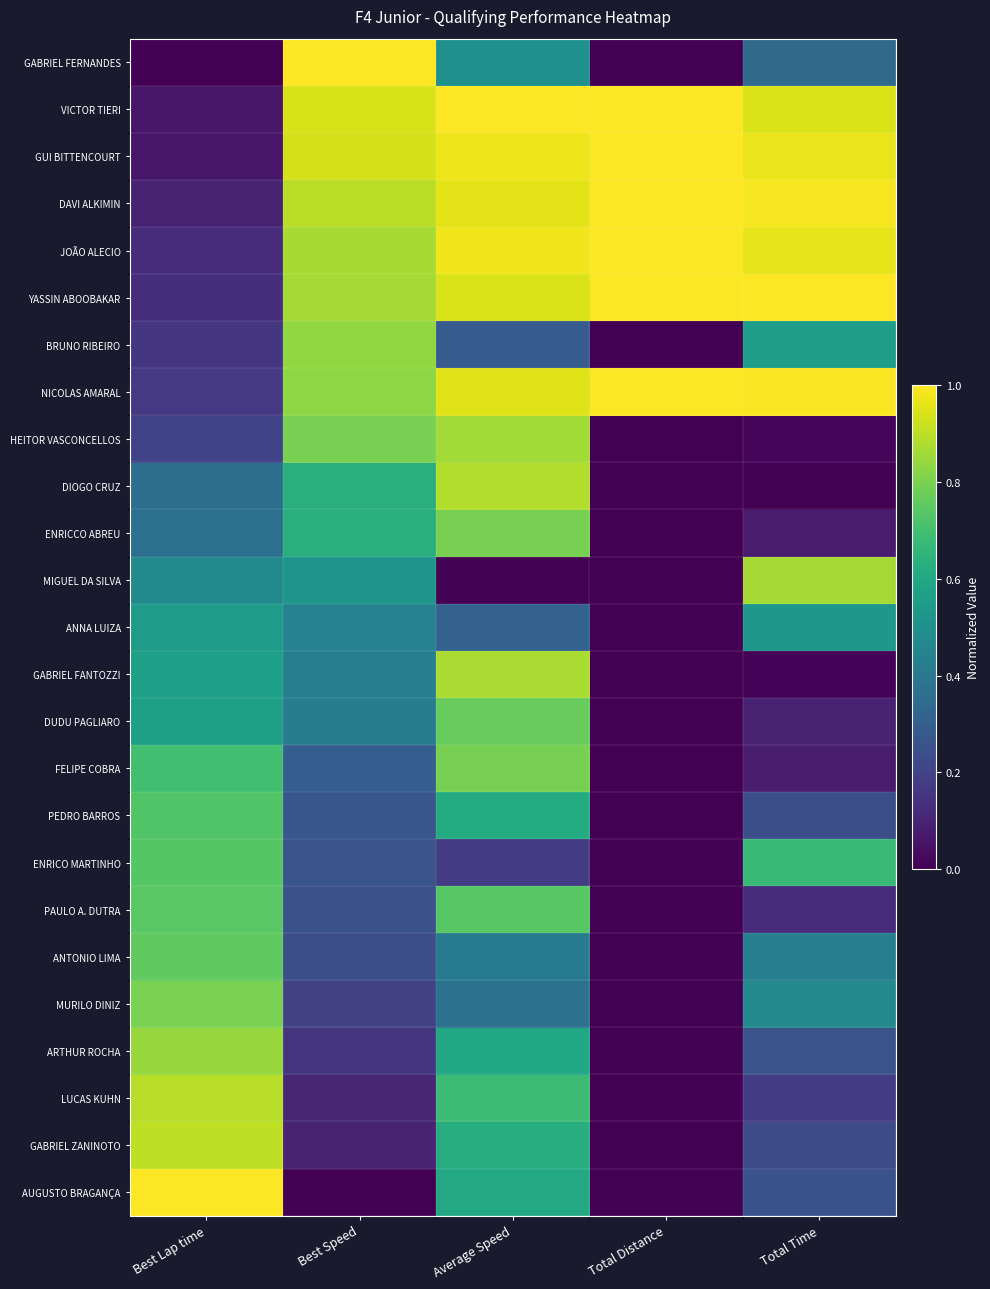

At which category is the sum across all series the highest?

Average Speed